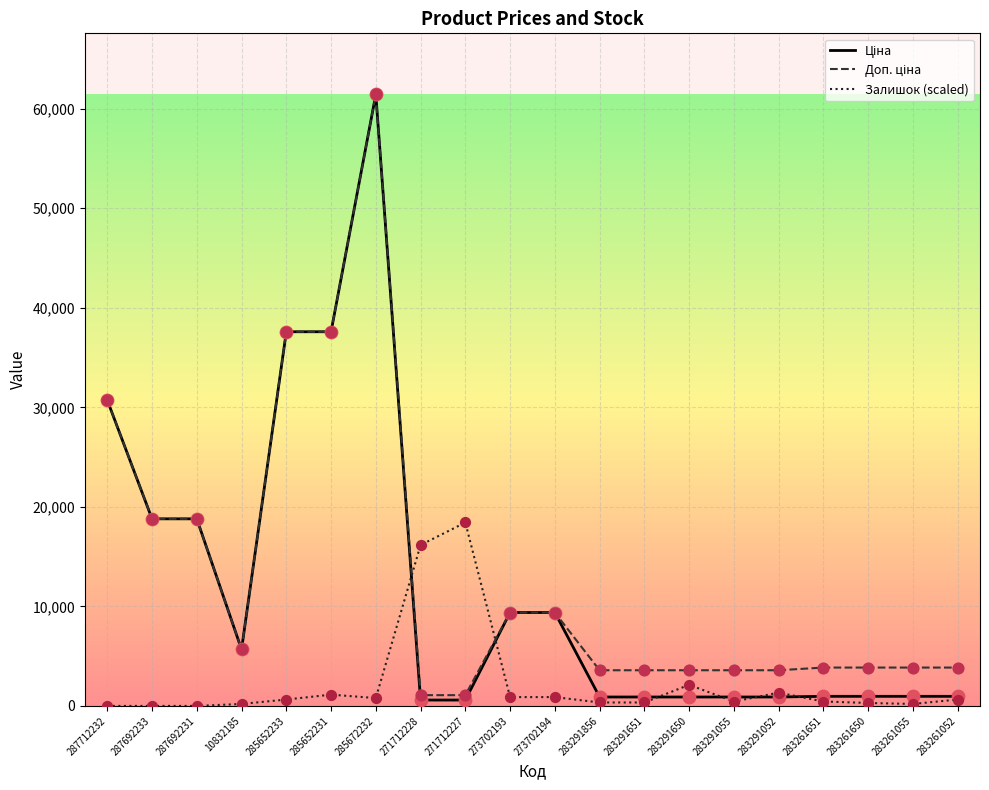

What is the spread (max minus min) of values at 287712232?

30717.1